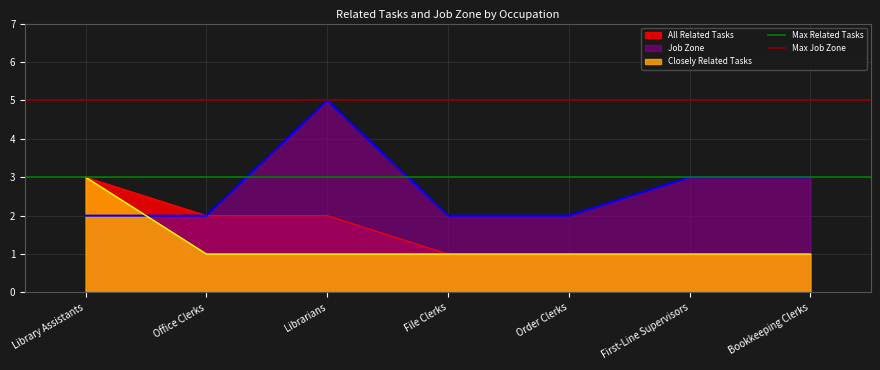

The value of Max Related Tasks at Office Clerks is 4. True or false?

False